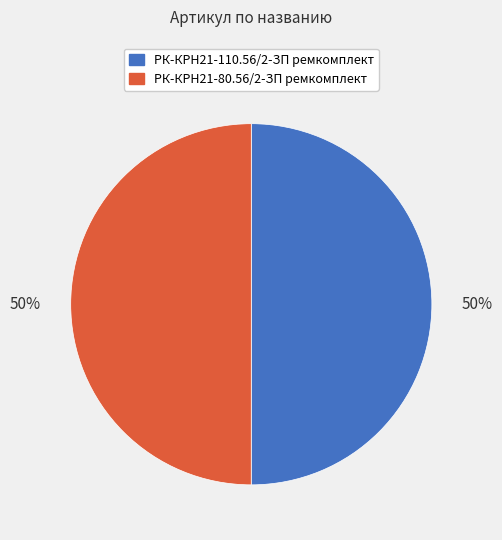

True or false: РК-КРН21-110.56/2-ЗП ремкомплект accounts for 55% of the total.

False